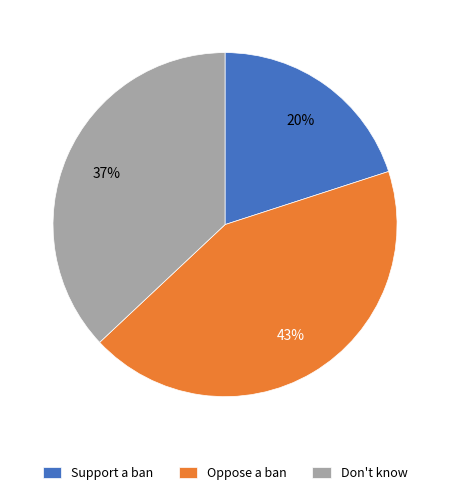

Rank the categories by value from highest to lowest.

Oppose a ban, Don't know, Support a ban